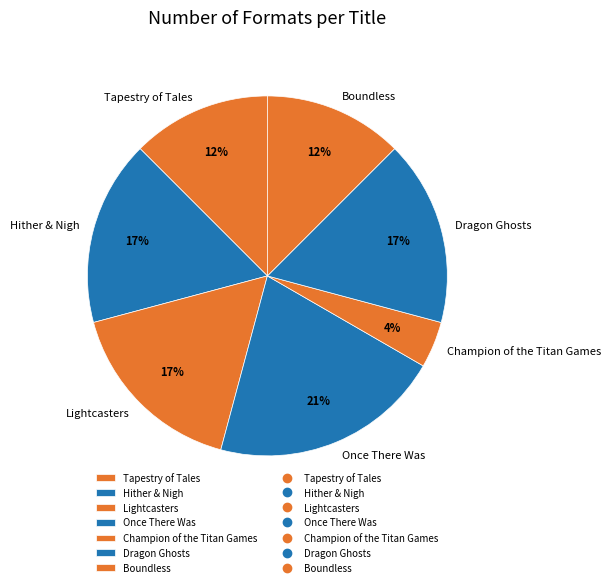

Does Hither & Nigh account for over 50% of the chart?

No